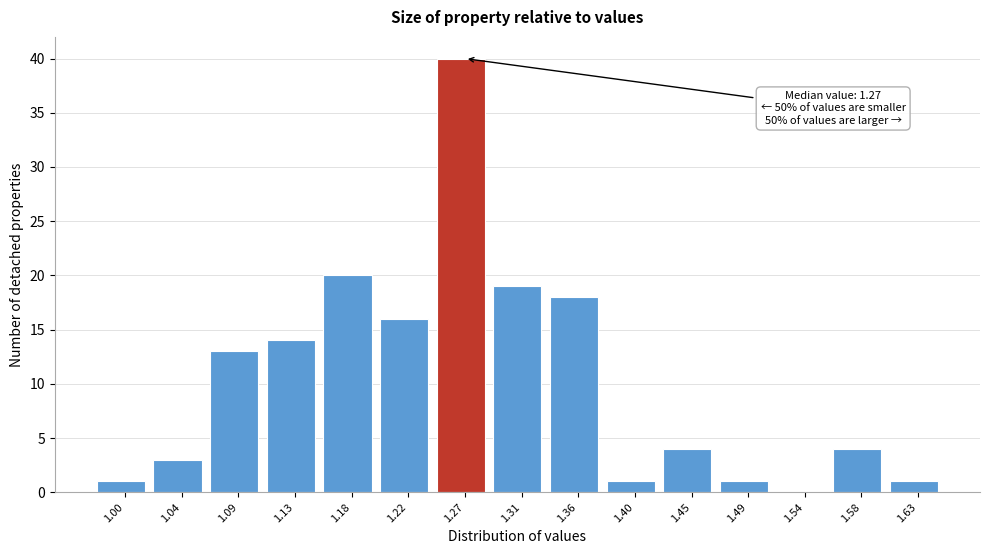

Reading left to right, what are all the values shown in this chart?

1.00=1	1.04=3	1.09=13	1.13=14	1.18=20	1.22=16	1.27=40	1.31=19	1.36=18	1.40=1	1.45=4	1.49=1	1.54=0	1.58=4	1.63=1